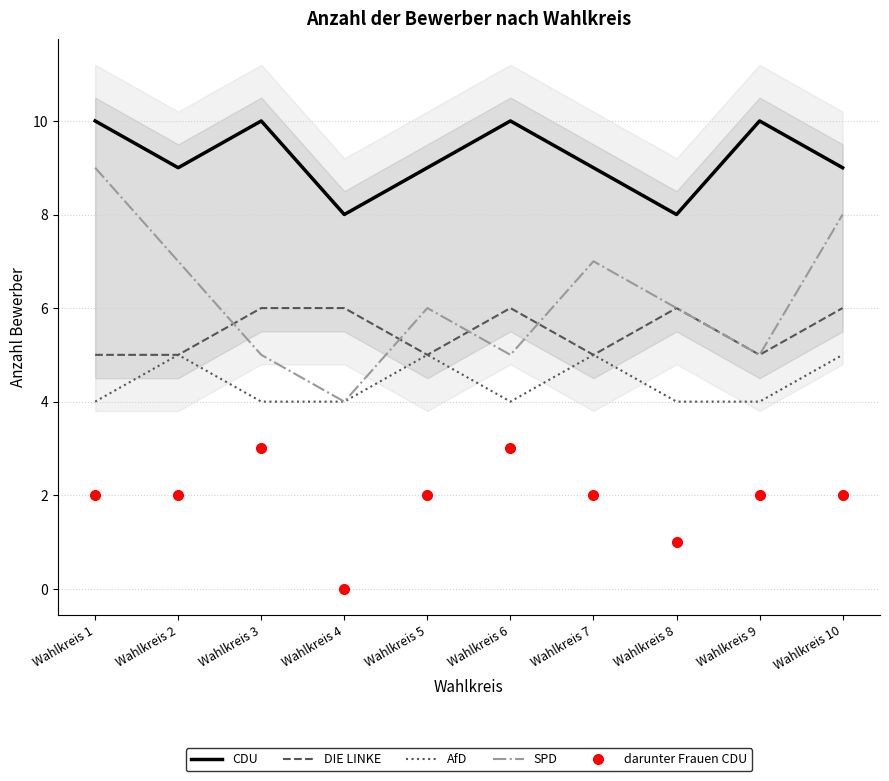

What is the difference between the second highest and second lowest values in the DIE LINKE series?

1